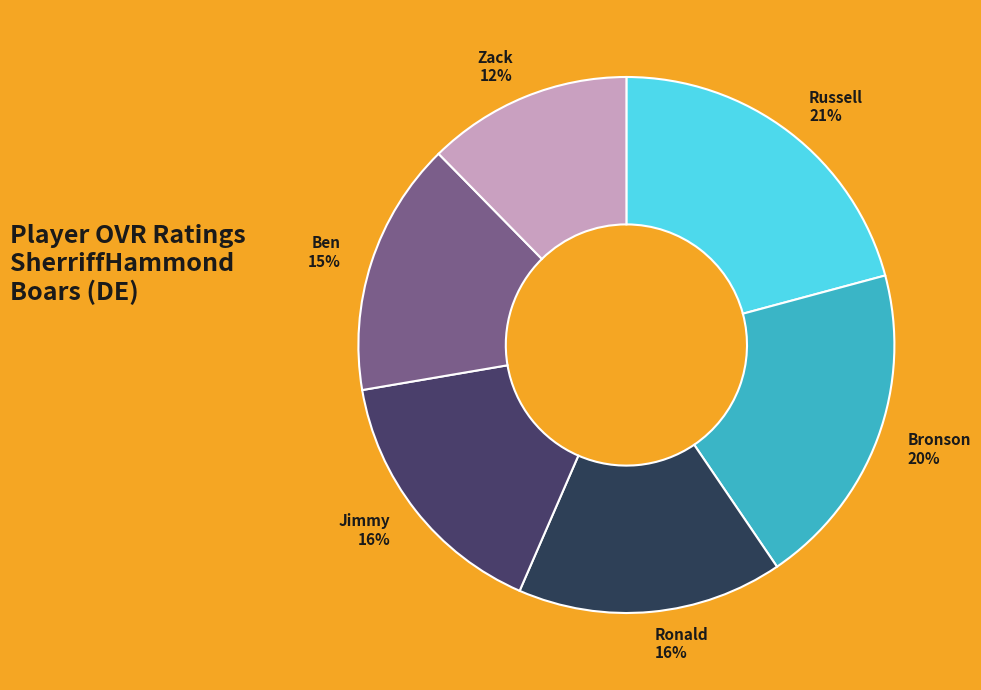

To the nearest percent, what is the average slice percentage?

17%